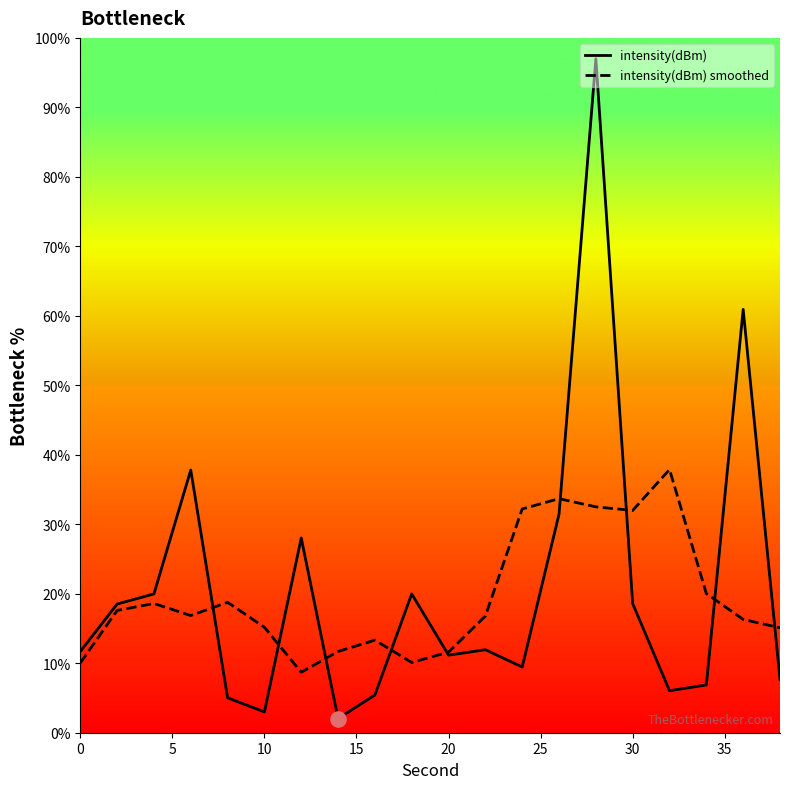

At how many categories does at least one series exceed 71?

1